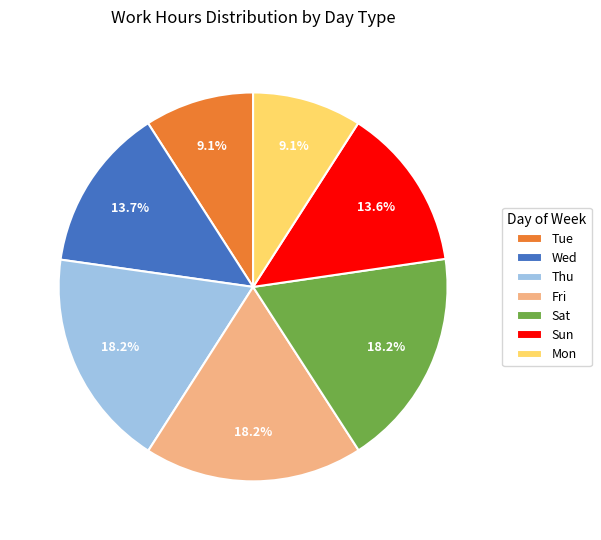

How many slices are in this pie chart?

7